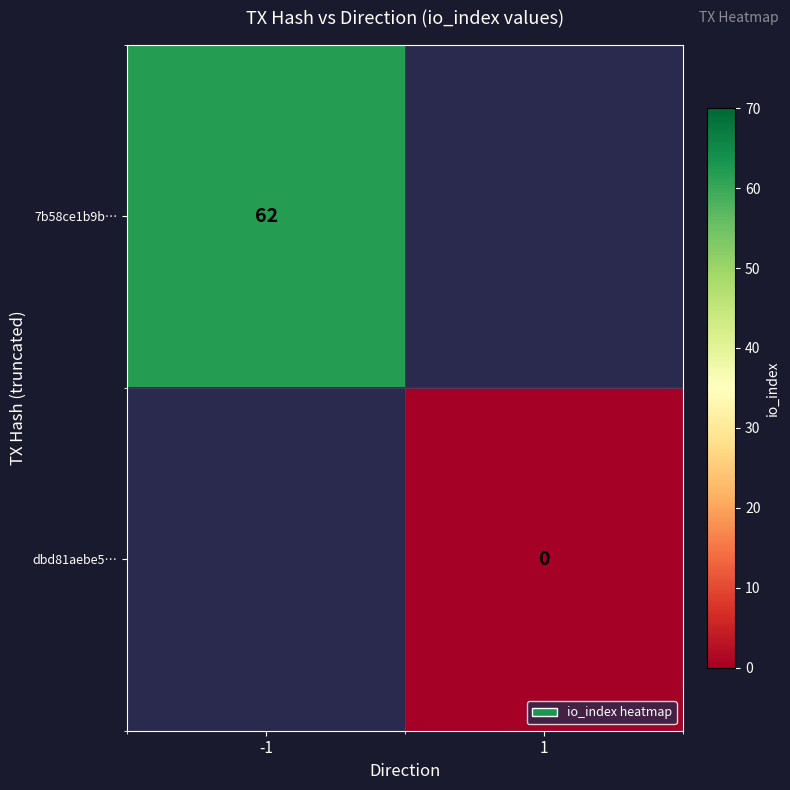

Which label corresponds to the smallest value in the chart?

1